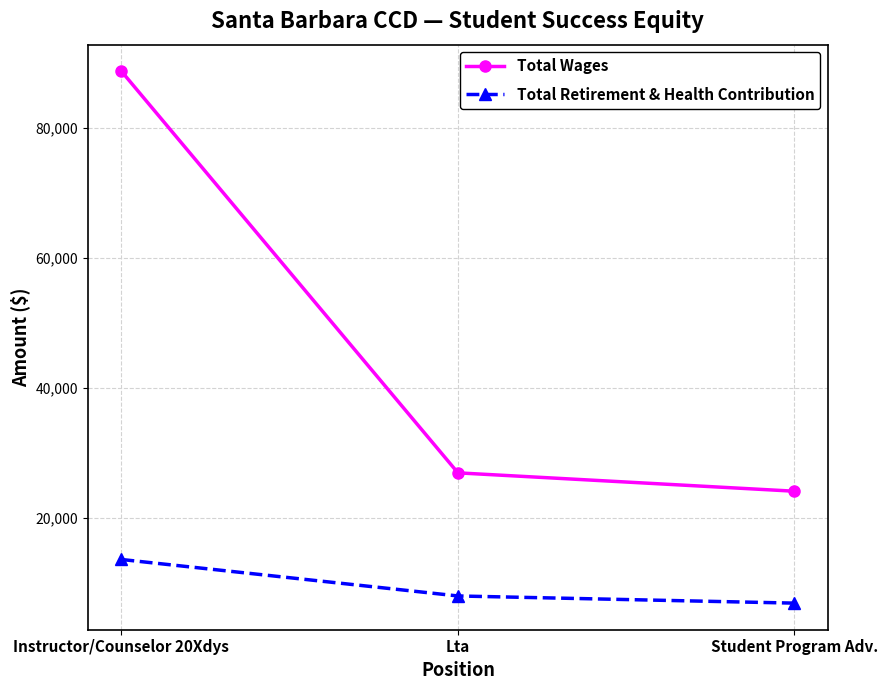

List the labels in order of Total Wages value, smallest first.

Student Program Adv., Lta, Instructor/Counselor 20Xdys